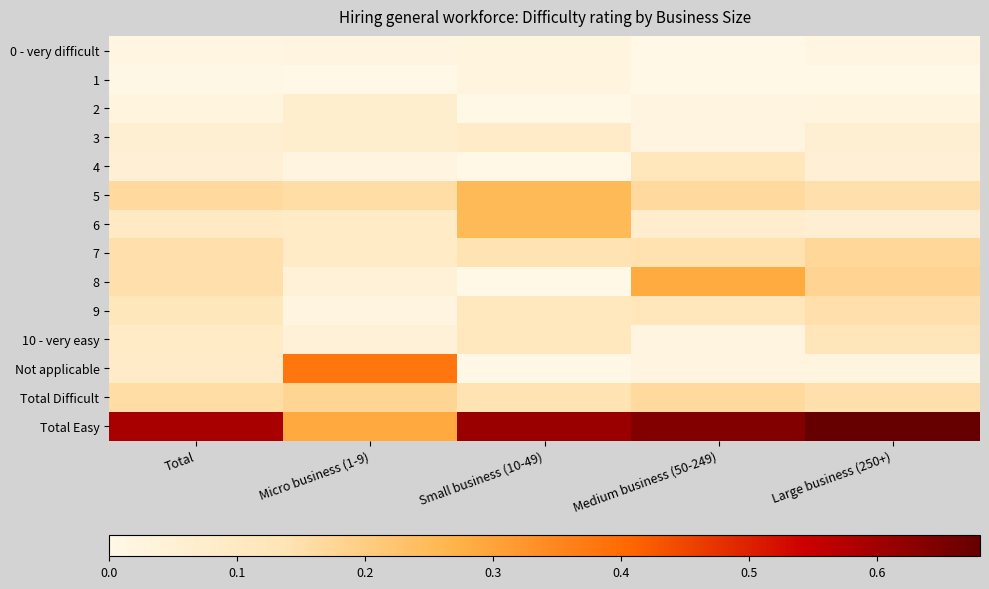

Between Large business (250+) and Micro business (1-9), which is larger?

Micro business (1-9)